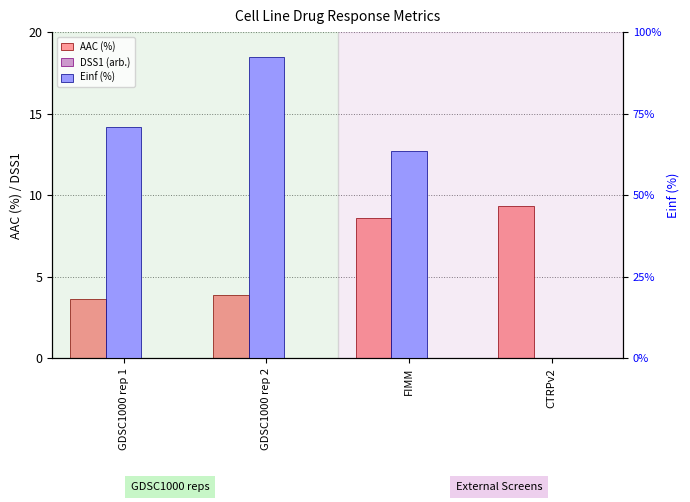

Does the chart contain any negative values?

No